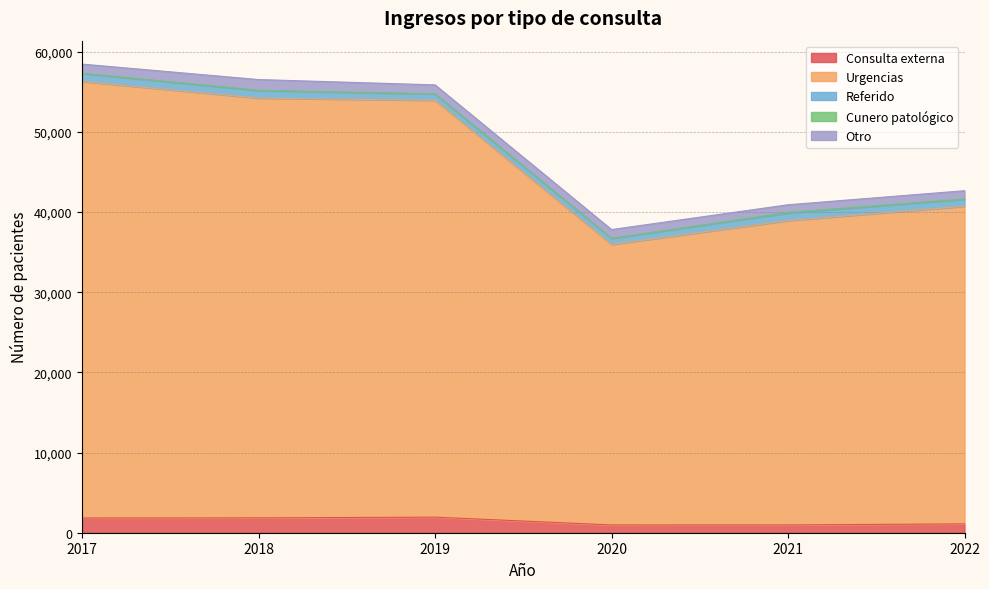

True or false: Urgencias and Otro cross at least once.

False